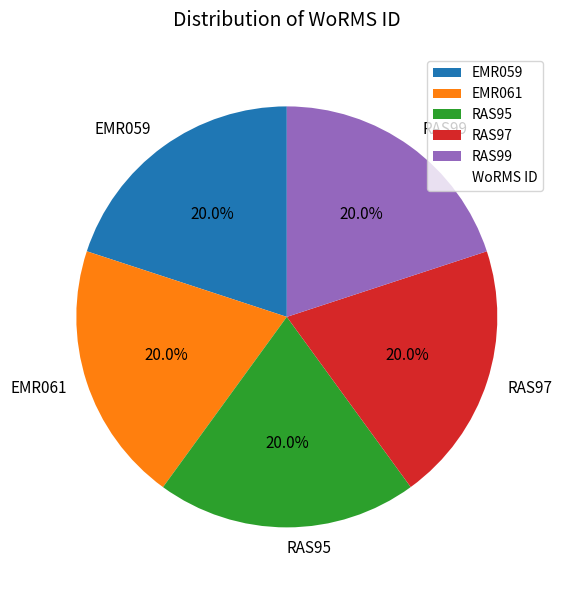

Does any single category account for the majority?

No